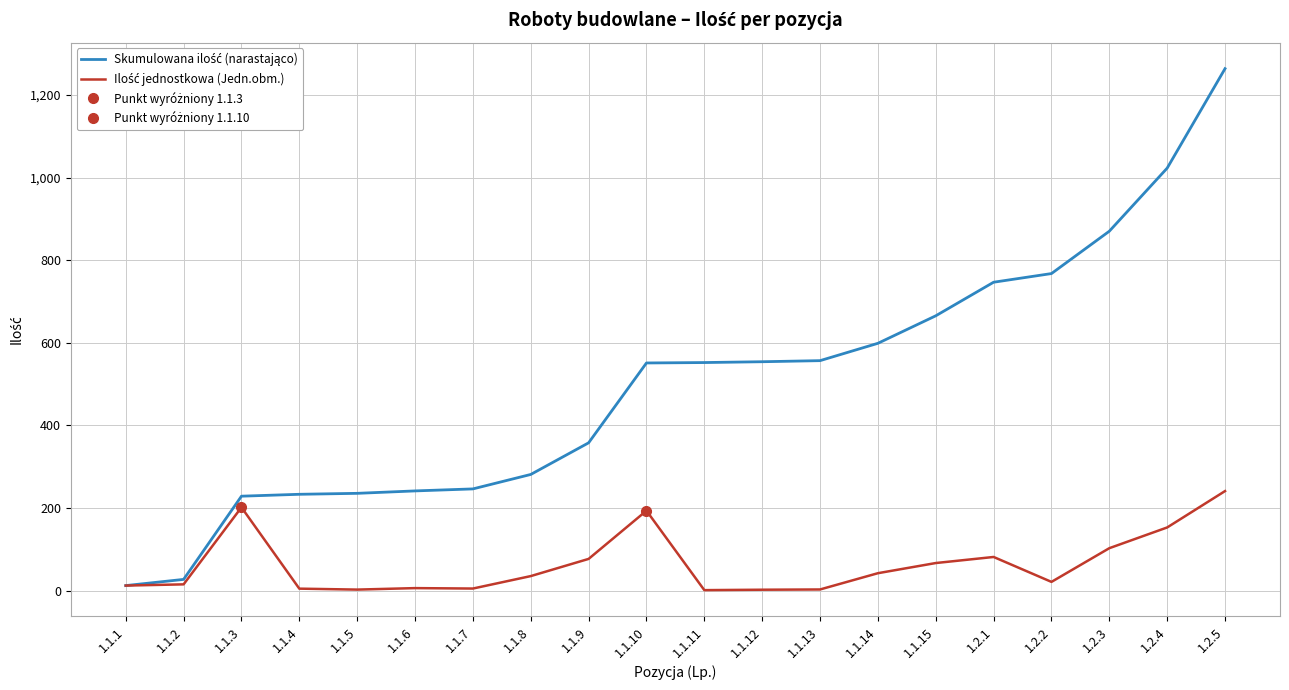

How many lines are shown in the chart?

2